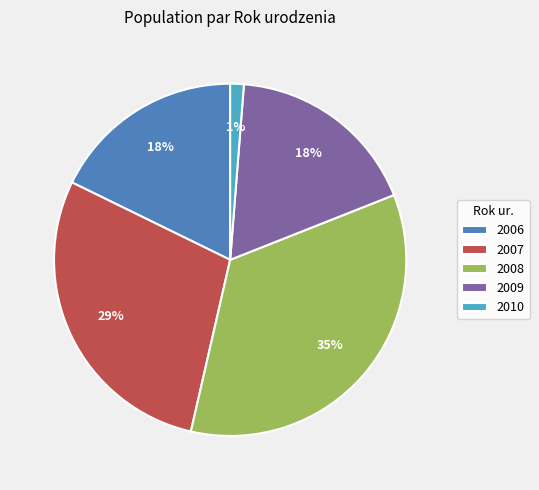

True or false: 2006 accounts for 18% of the total.

True